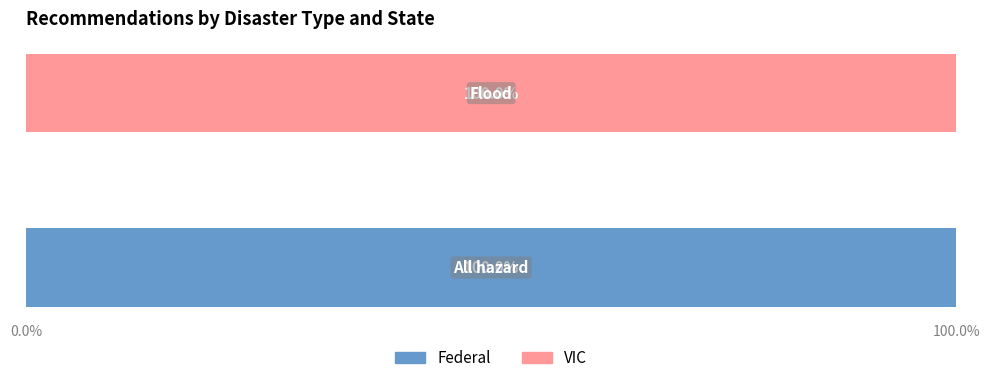

What is the sum of all Federal values?

100